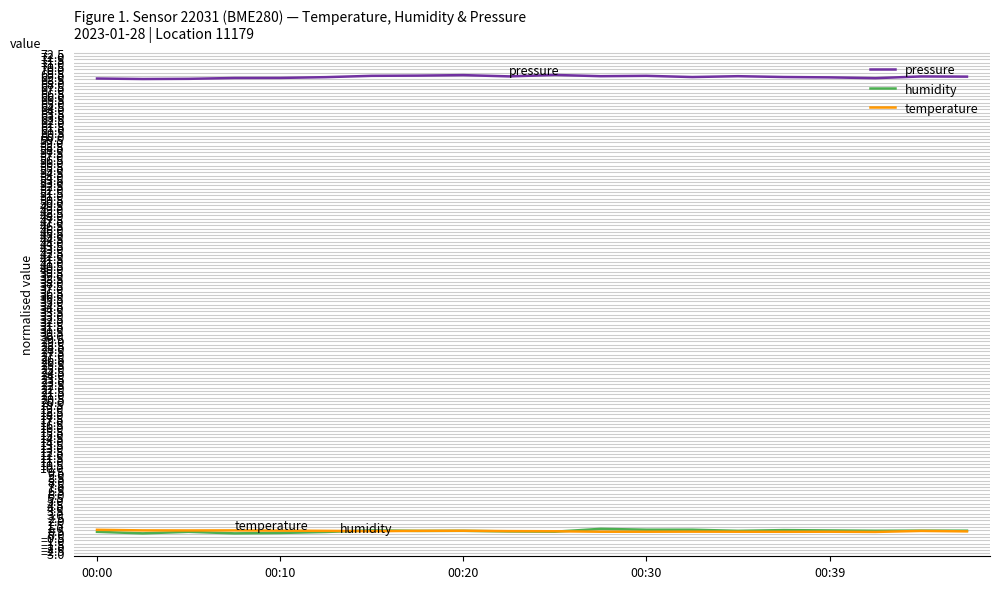

Which series has the largest total across all categories?

pressure